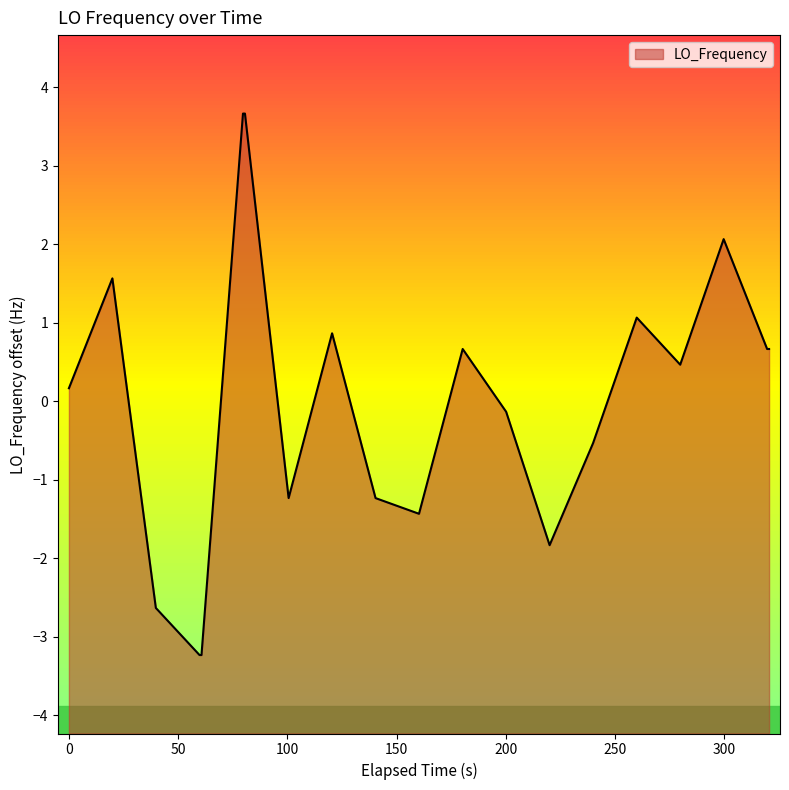

How many interior local peaks (higher than both neighbors) does the data have?

5